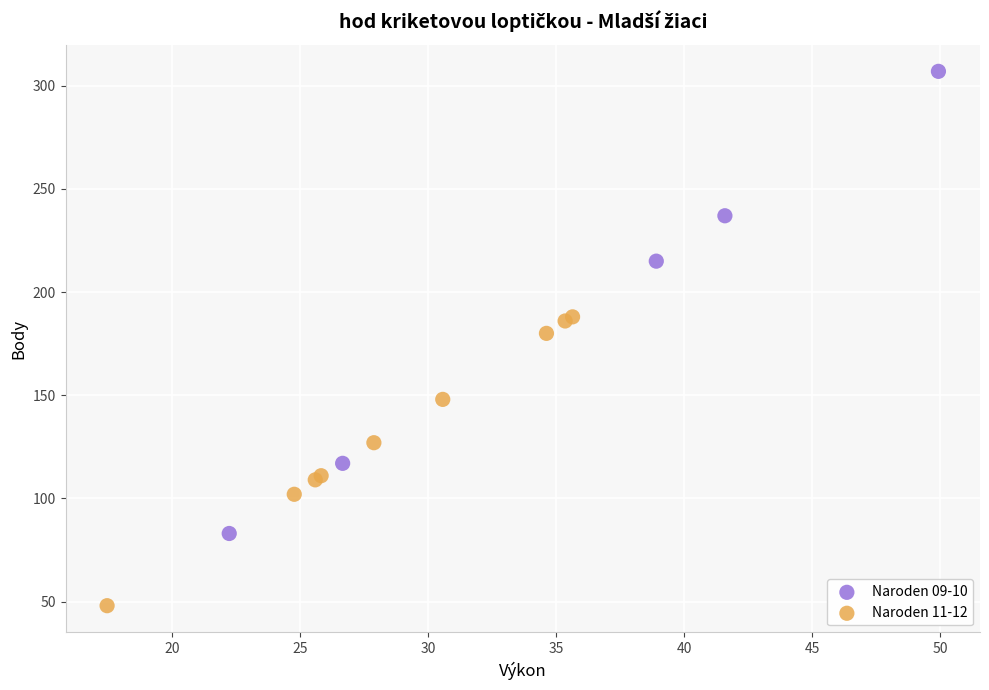

Which series has the widest spread of Y values?

Naroden 09-10